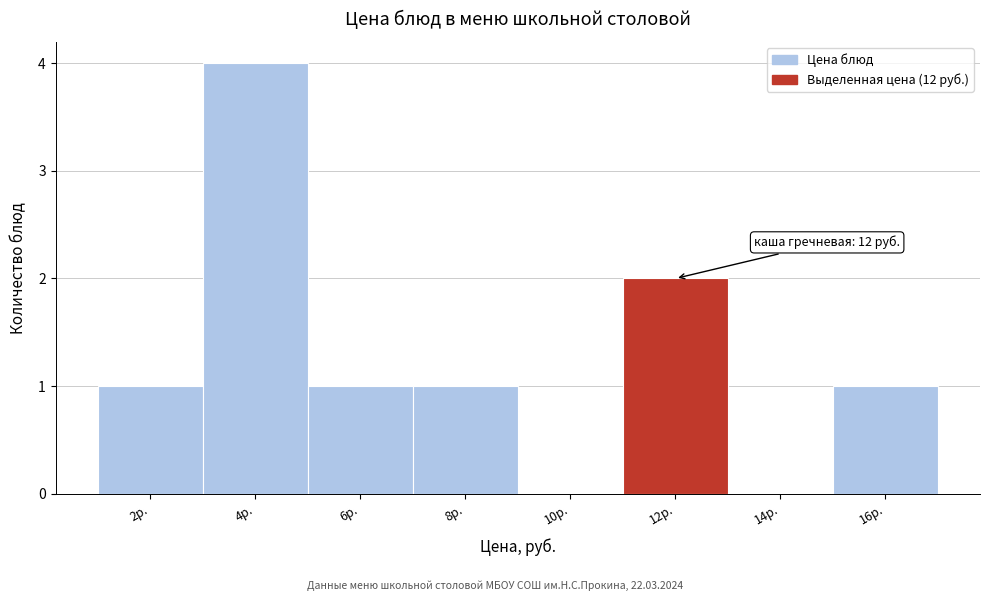

Over which range of the x-axis is the bar tallest?

3 to 5